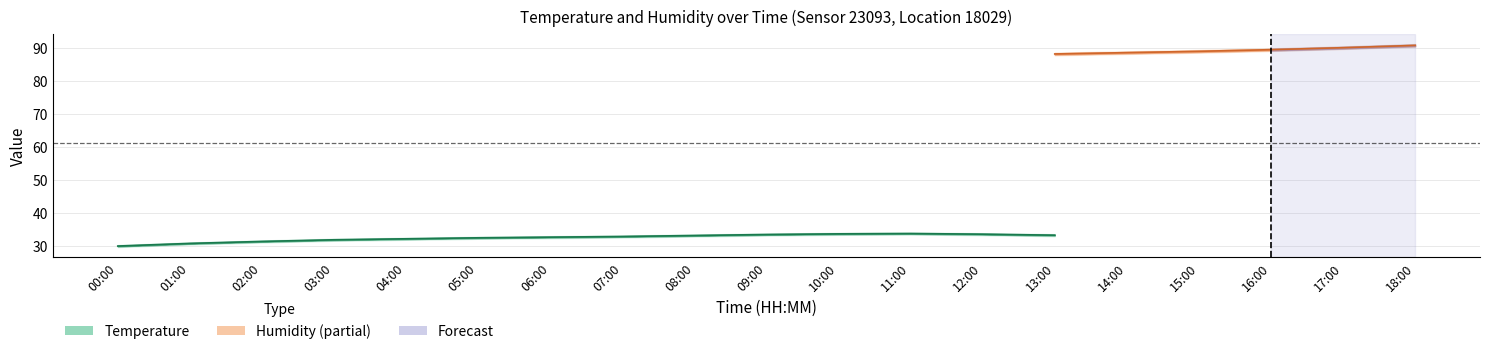

At which category does temperature_lower reach its first local peak?

11:00